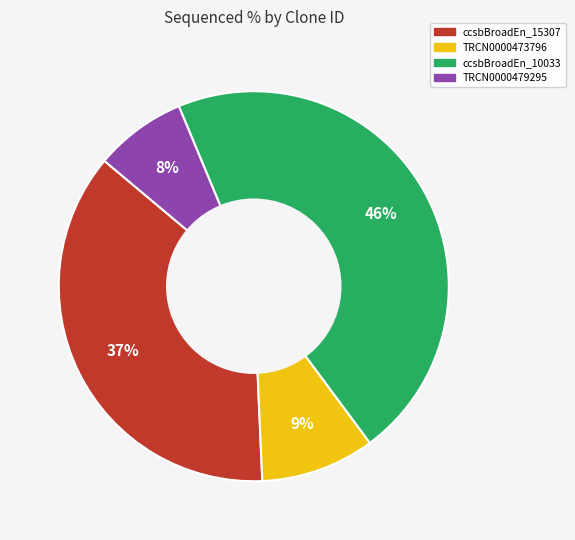

Does any single category account for the majority?

No